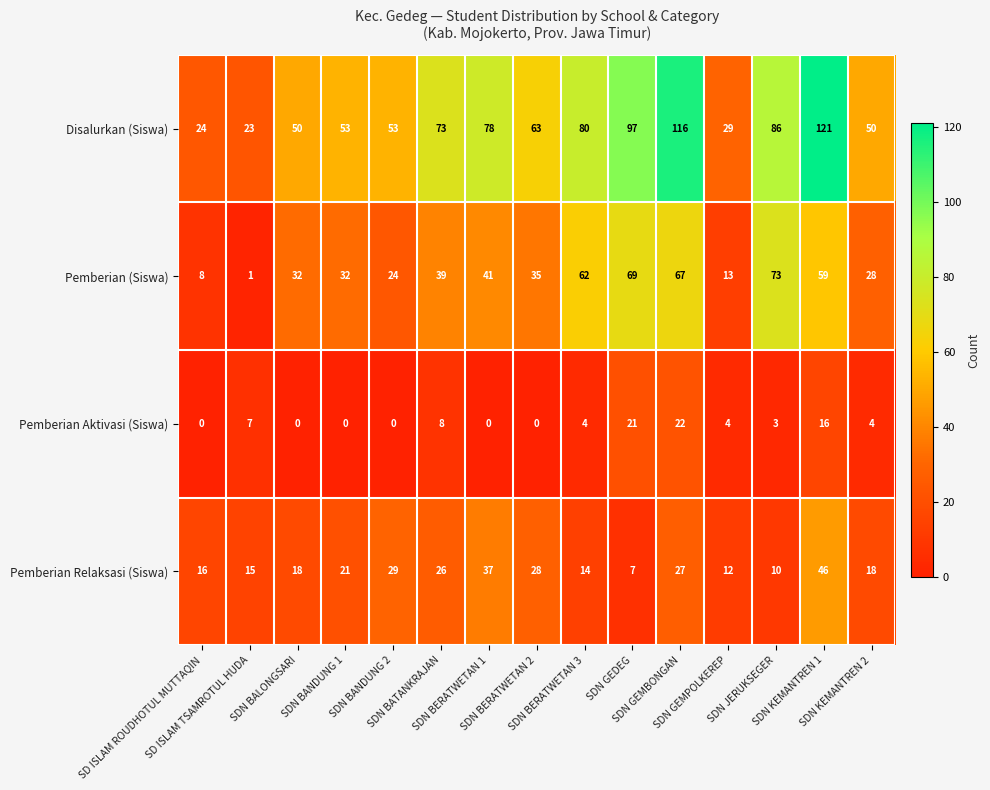

What is the difference between the maximum and minimum values in the Pemberian Relaksasi (Siswa) series?

39